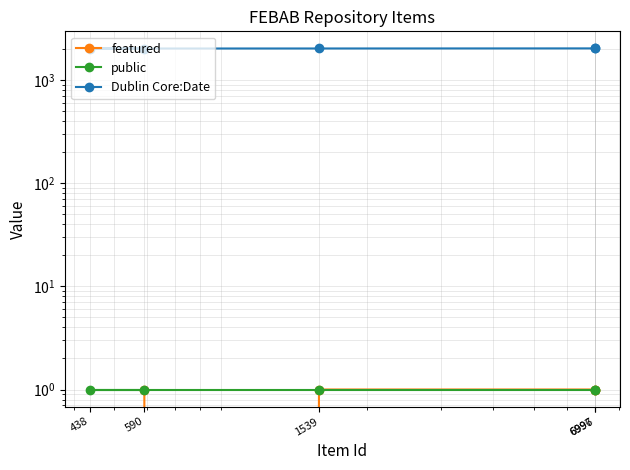

Reading left to right, list all the values displayed in this chart.

featured: 1	1	1	0	1
public: 1	1	1	1	1
Dublin Core:Date: 2023	2023	2019	2017	2016